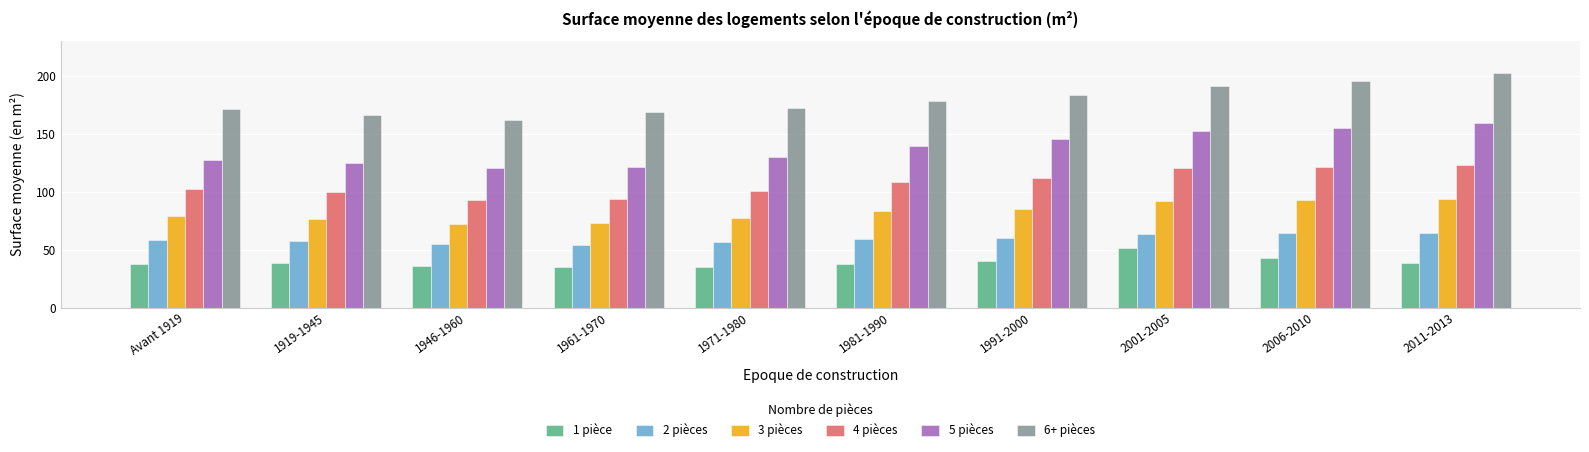

What position from the right is 1919-1945?

9